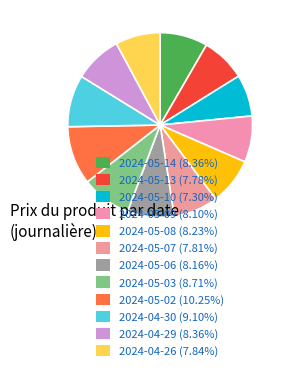

How many slices are in this pie chart?

12